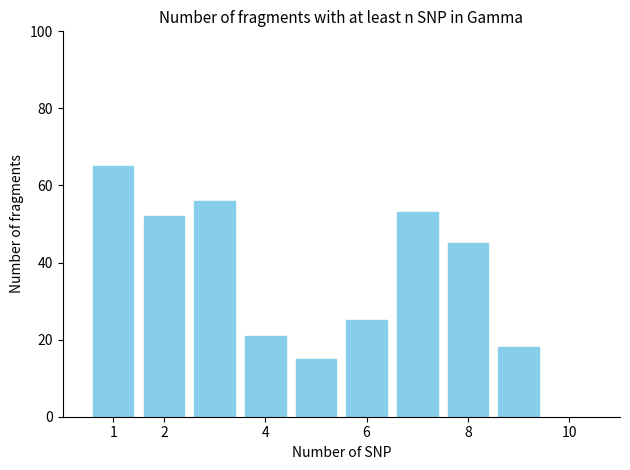

What is the difference between the maximum and minimum values?

50